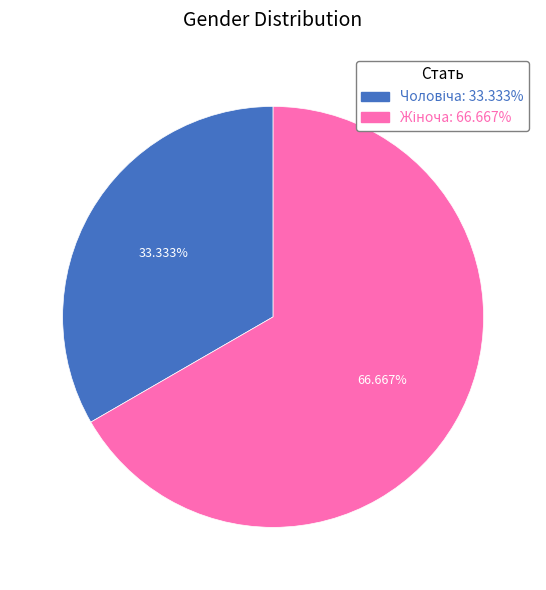

Is there a majority slice in this chart?

Yes